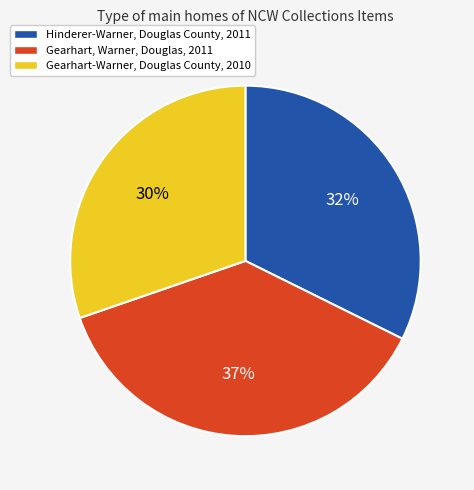

Combined, do Gearhart-Warner, Douglas County, 2010 and Gearhart, Warner, Douglas, 2011 account for over 50%?

Yes